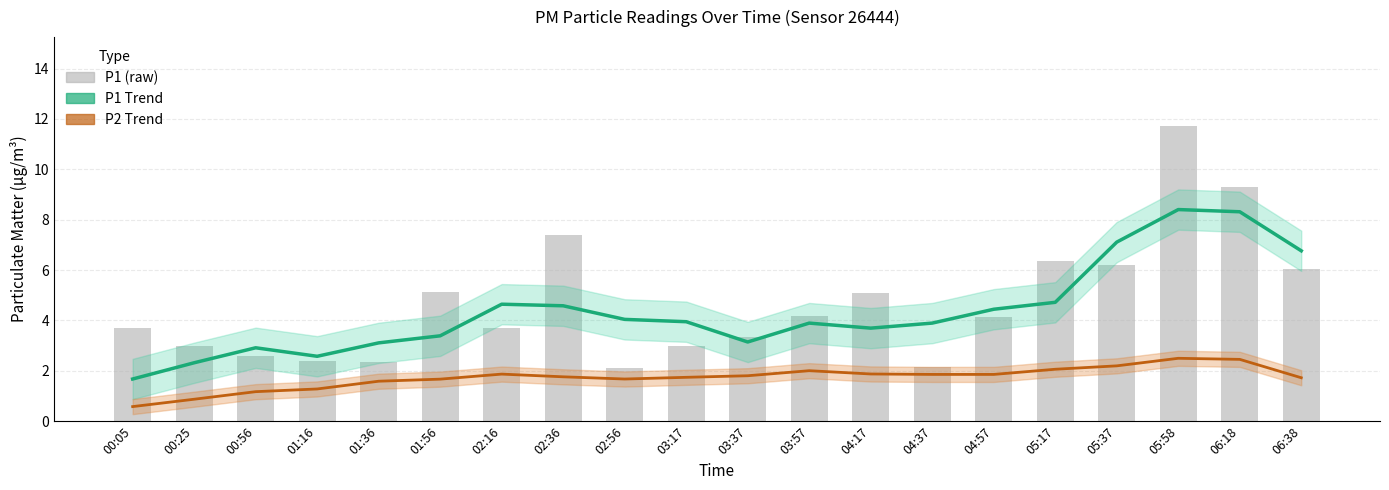

At which label is P2 Trend (Smoothed) closest to 1?

00:25